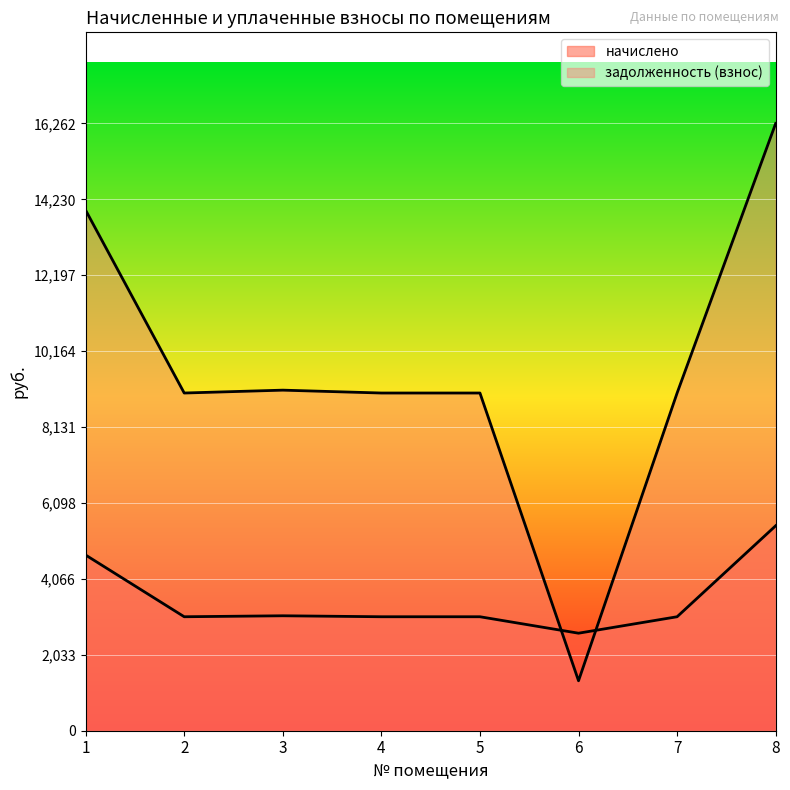

Rank the categories by задолженность (взнос) value from highest to lowest.

8, 1, 3, 2, 4, 5, 7, 6